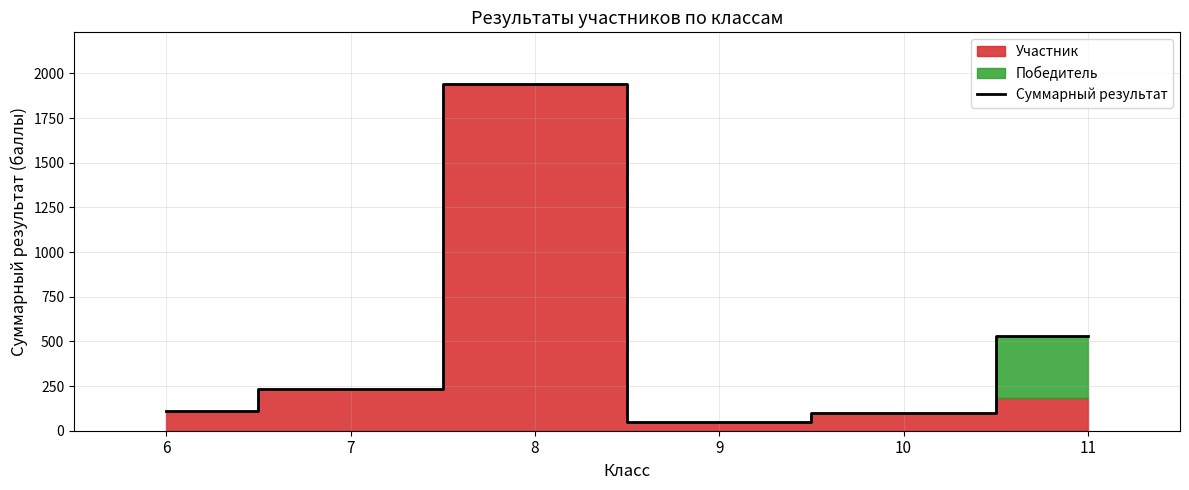

True or false: the data has more than 2 interior local peaks.

False